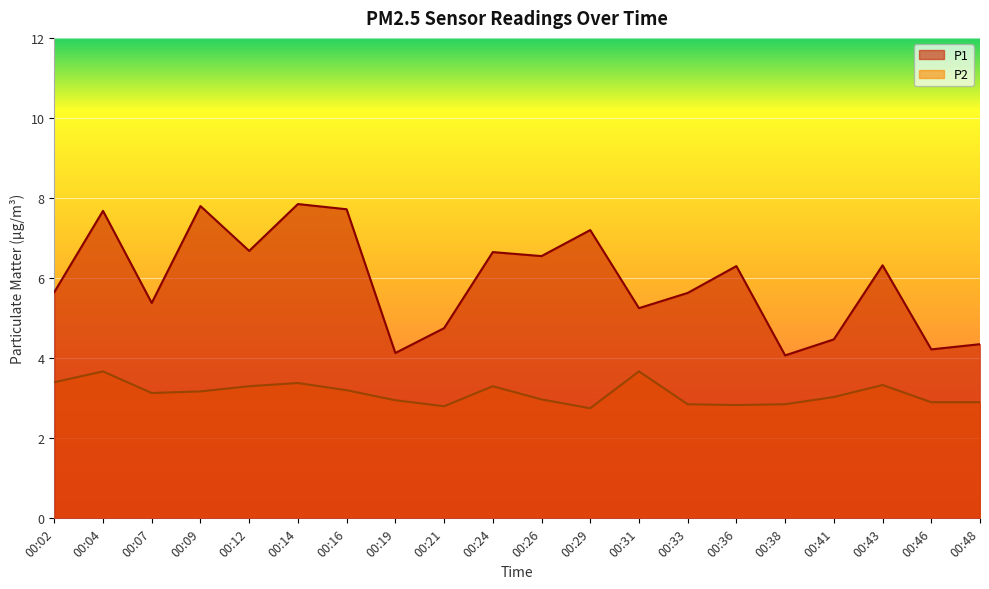

What is the difference between the P2 values at 00:16 and 00:14?

0.2